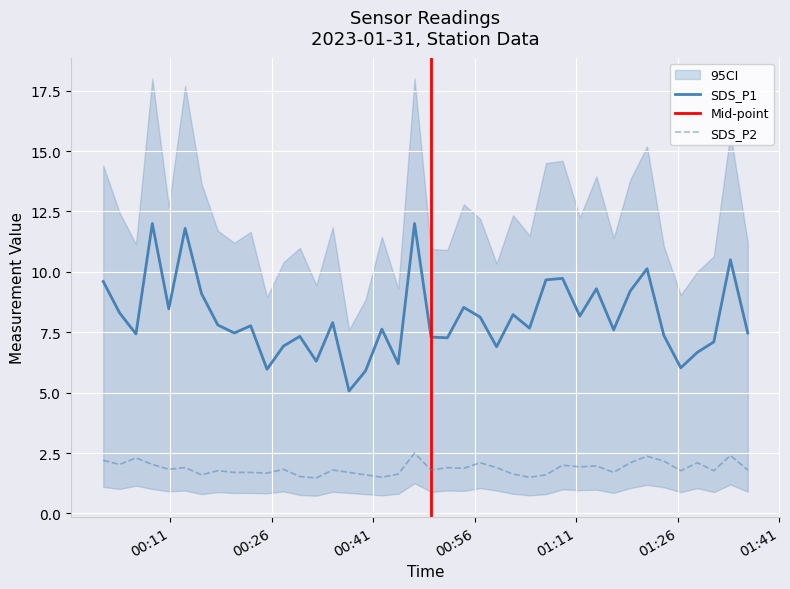

True or false: SDS_P2 has more than 0 interior local peaks.

True